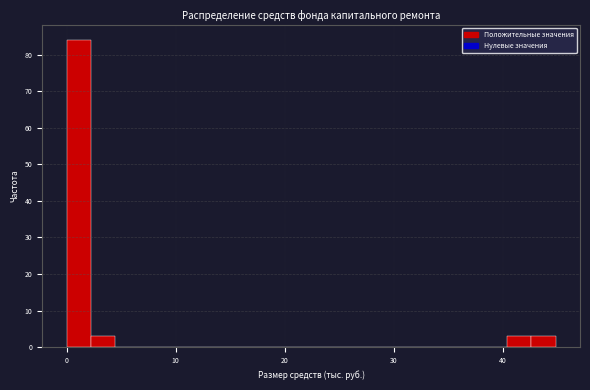

Read against the x-axis, roughly where is the centre of the tallest bar?

1